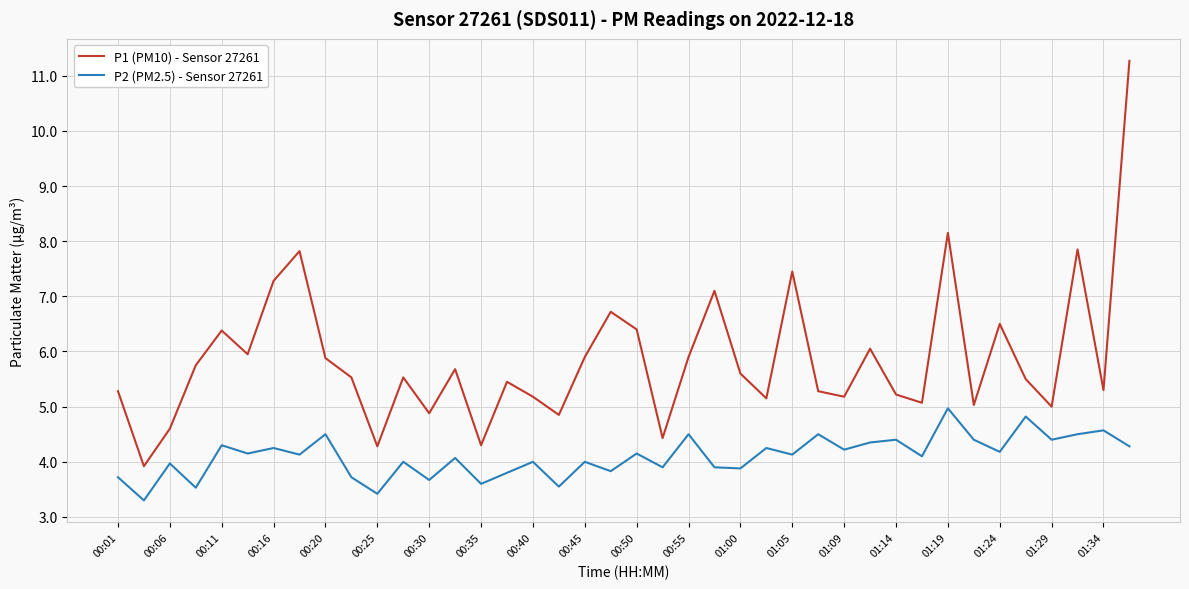

True or false: P2 (PM2.5) - Sensor 27261 and P1 (PM10) - Sensor 27261 intersect in this chart.

False